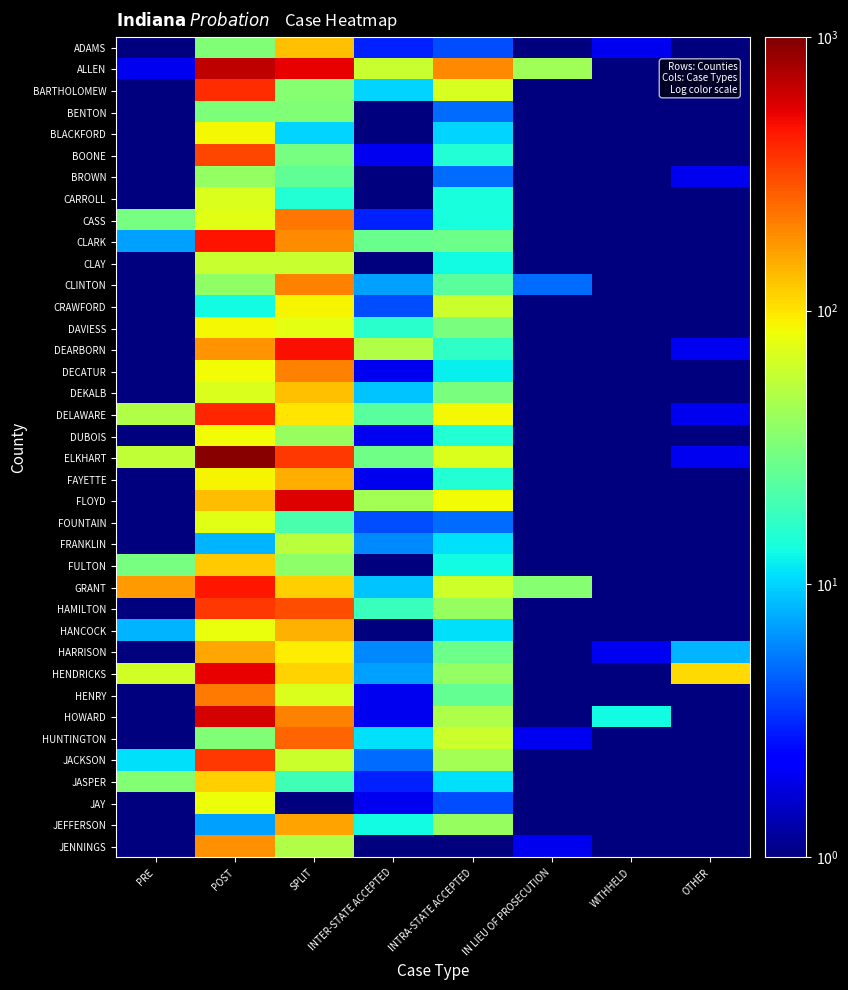

Rank the series at INTRA-STATE ACCEPTED from lowest to highest value.

JENNINGS, ADAMS, JAY, BENTON, BROWN, FOUNTAIN, BLACKFORD, FRANKLIN, HANCOCK, JASPER, DECATUR, CLAY, FULTON, CARROLL, CASS, BOONE, DUBOIS, FAYETTE, DEARBORN, CLINTON, HENRY, CLARK, HARRISON, DAVIESS, DEKALB, HENDRICKS, HAMILTON, JEFFERSON, JACKSON, HOWARD, CRAWFORD, HUNTINGTON, GRANT, BARTHOLOMEW, ELKHART, FLOYD, DELAWARE, ALLEN